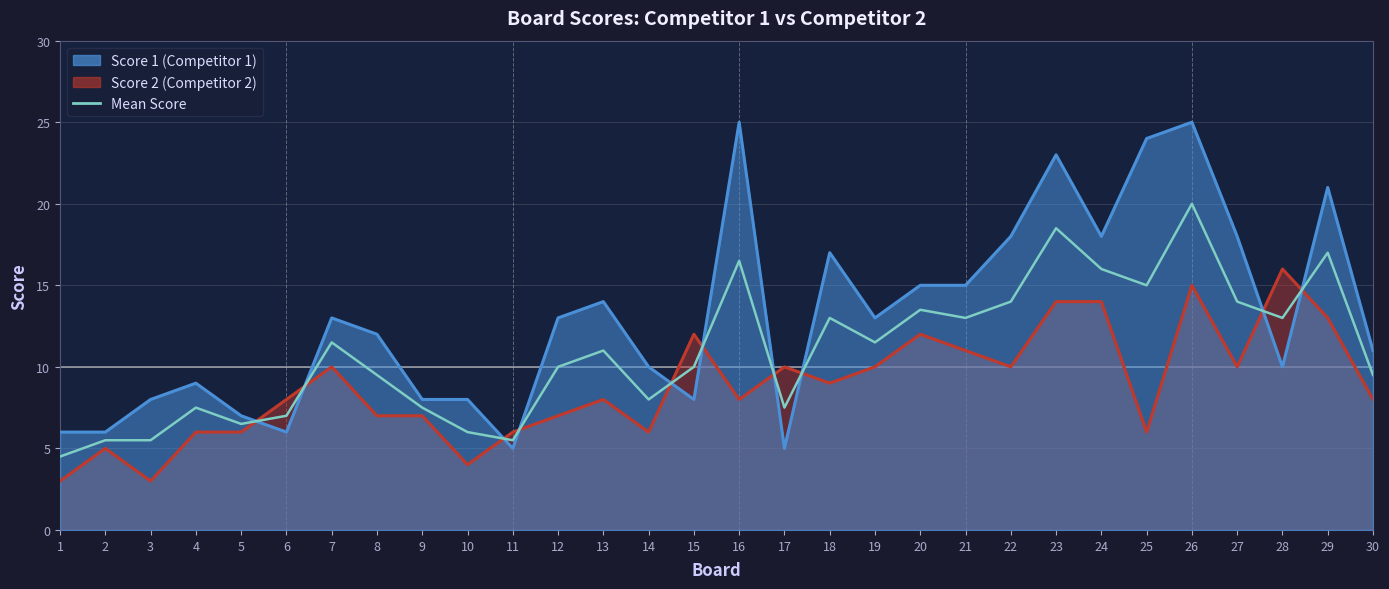

How many lines are shown in the chart?

1